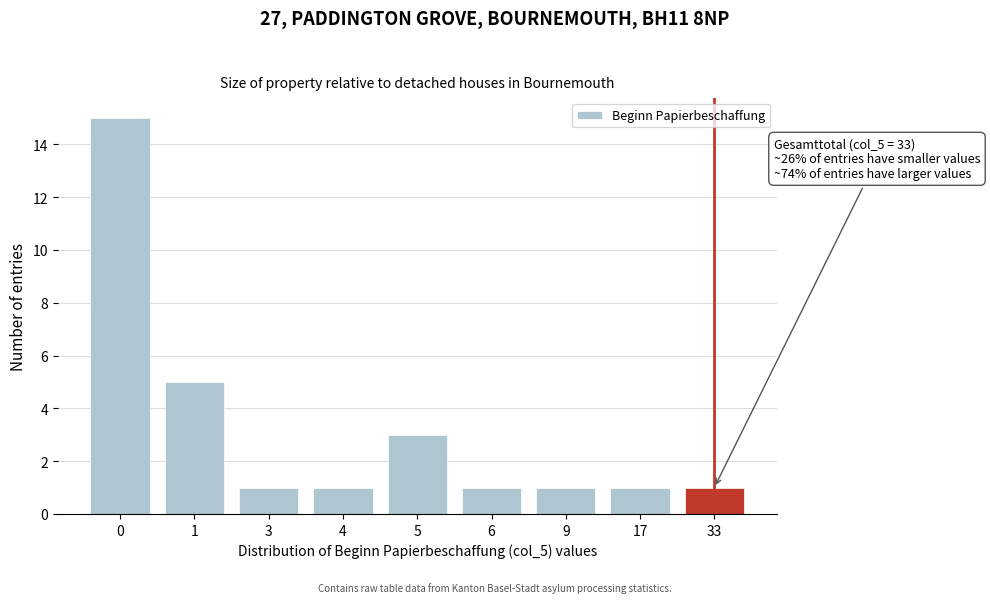

Reading left to right, what are all the values shown in this chart?

0=15	1=5	3=1	4=1	5=3	6=1	9=1	17=1	33=1